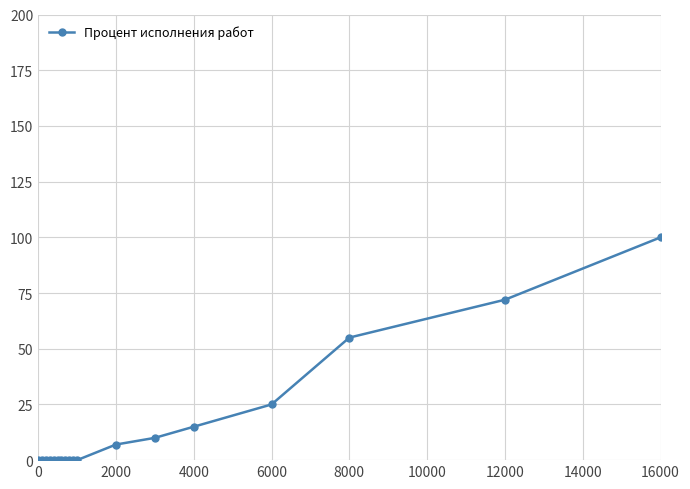

What is the difference between the maximum and minimum values?

100